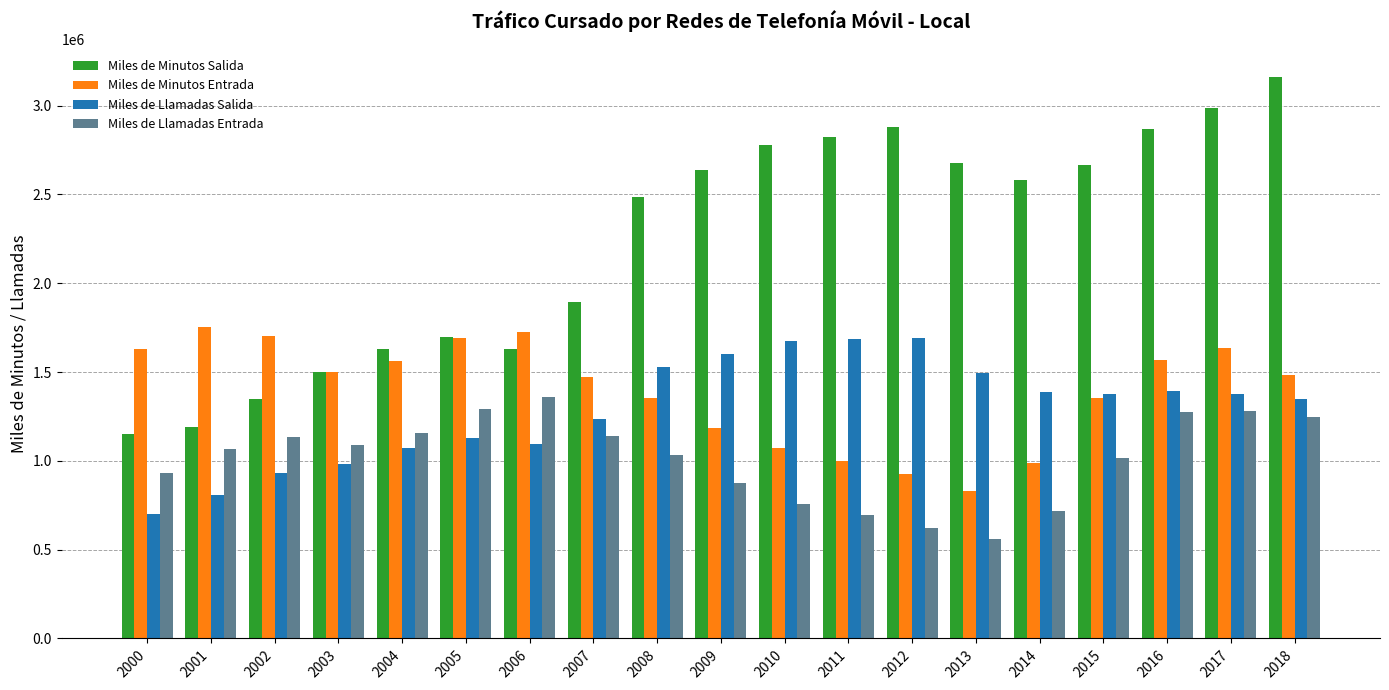

How many data points in Miles de Minutos Salida are less than 2581231?

9